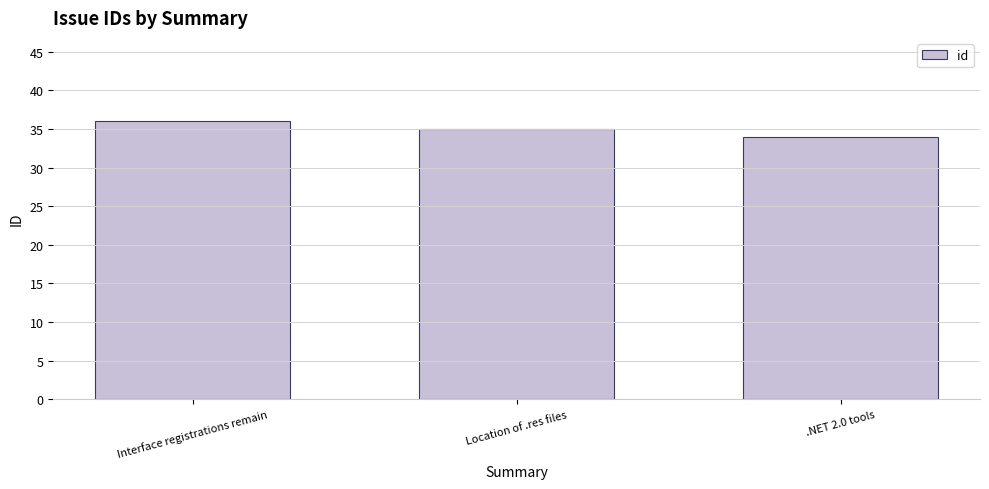

Rank the categories by value from lowest to highest.

.NET 2.0 tools, Location of .res files, Interface registrations remain